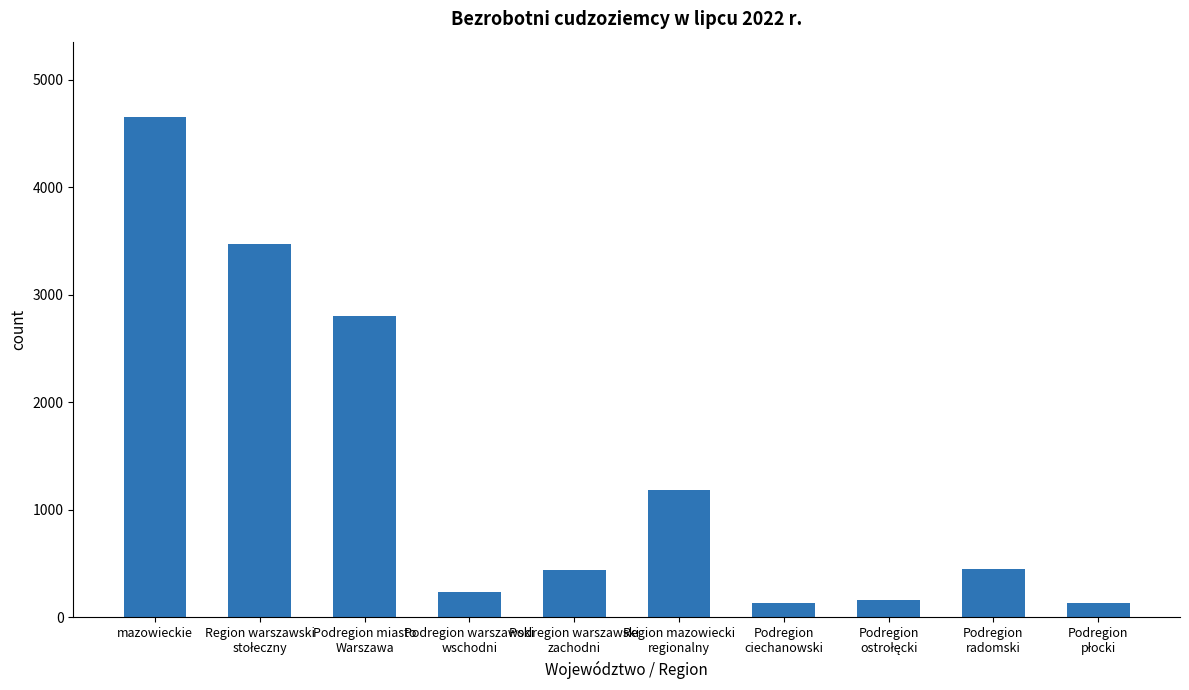

Which label corresponds to the largest value in the chart?

mazowieckie